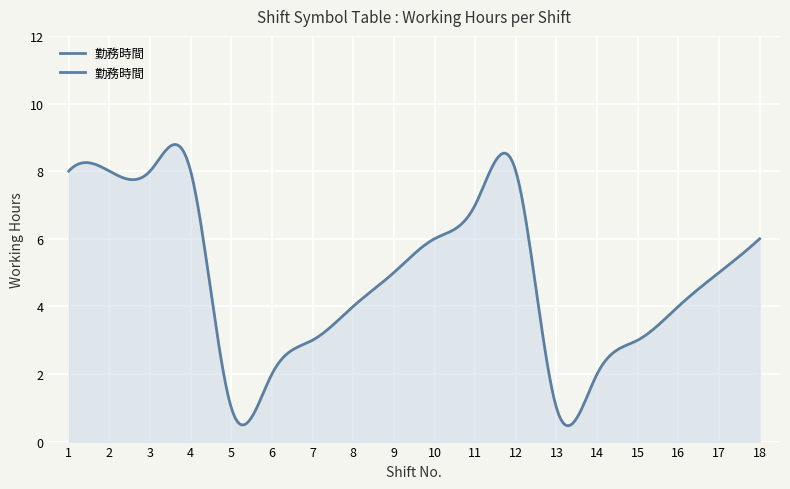

List the labels in order of value, smallest first.

5, 13, 6, 14, 7, 15, 8, 16, 9, 17, 10, 18, 11, 1, 2, 3, 4, 12